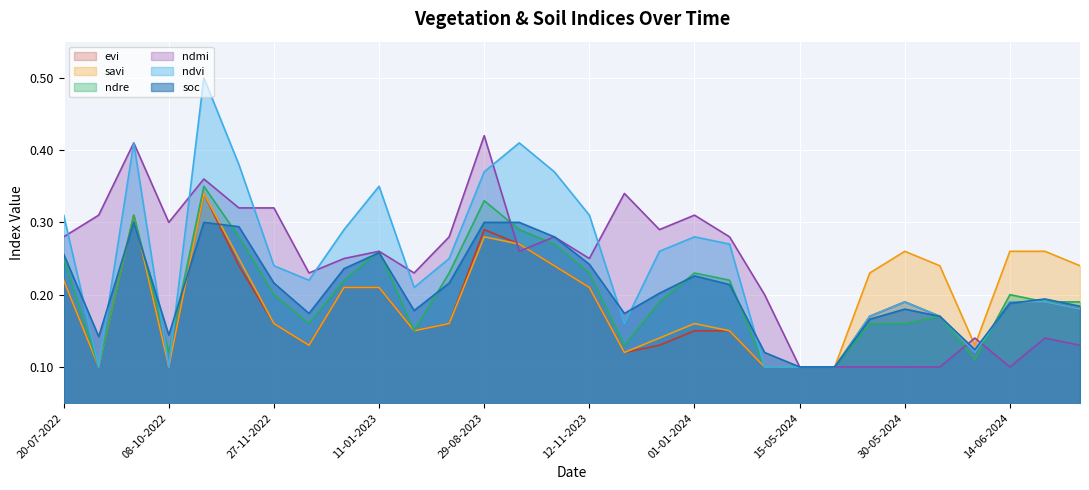

At which category does the chart reach its peak across all series?

28-10-2022